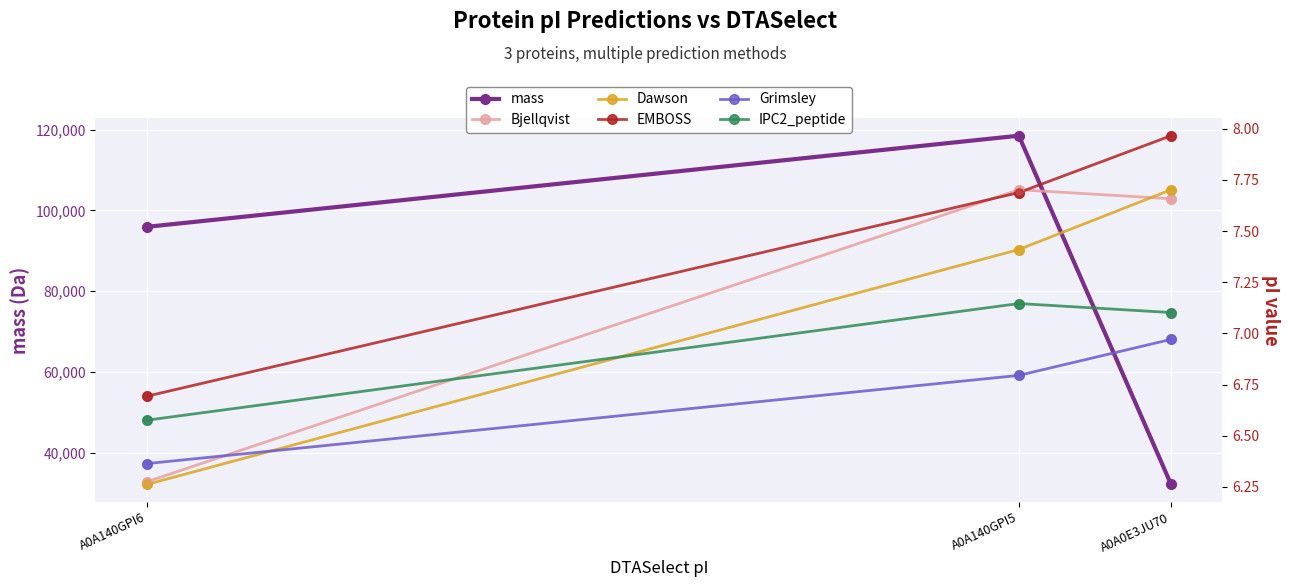

At how many categories does at least one series exceed 30672?

3